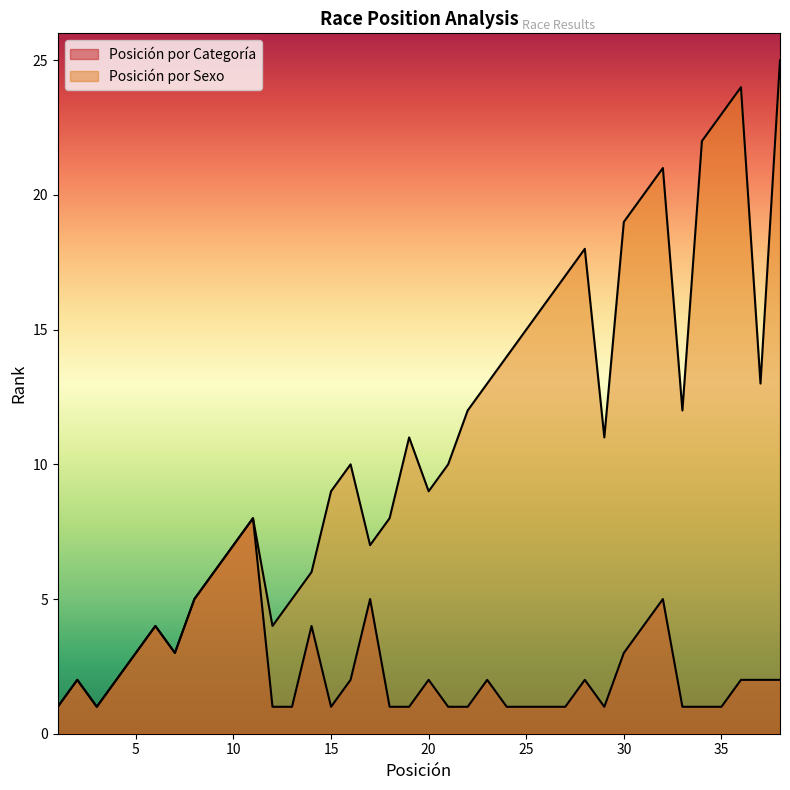

What is the value of the Posición por Sexo point at the 19th from the left?

11